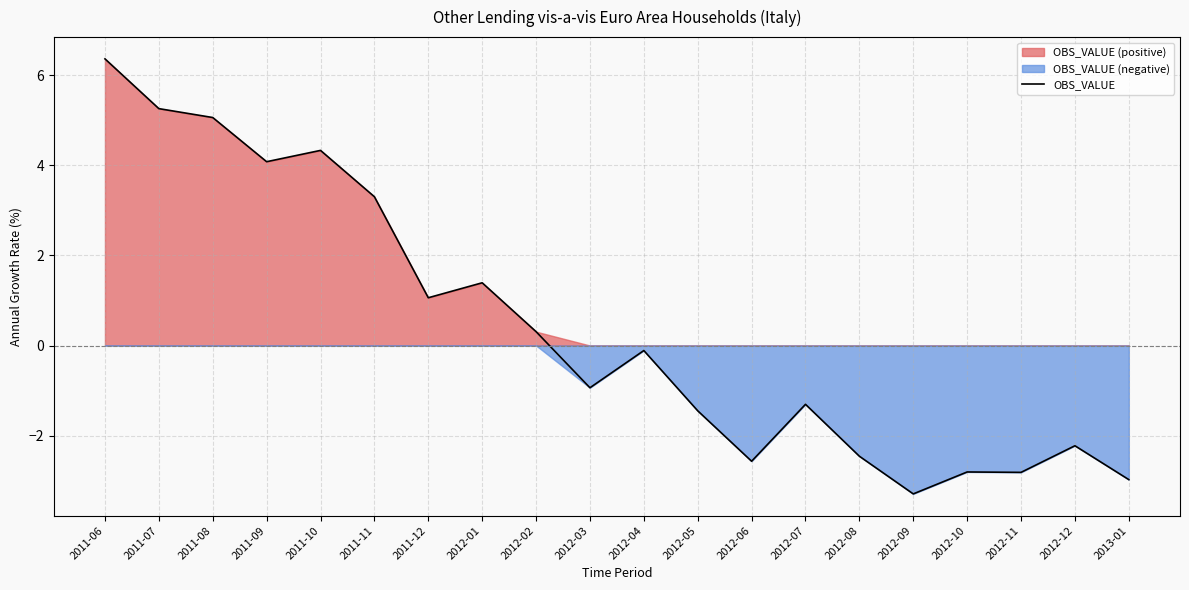

What is the sum of all values?

8.2